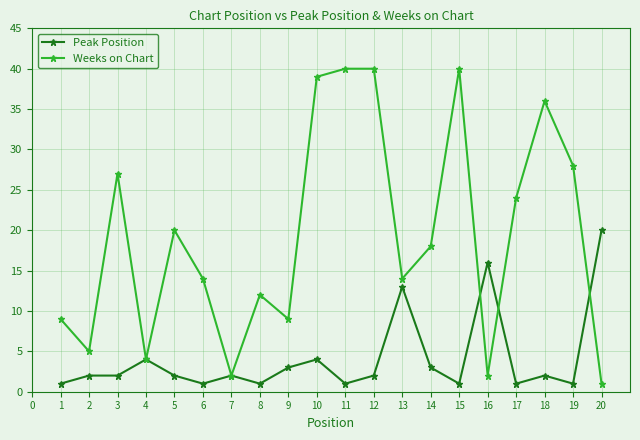

How many distinct data groups are displayed?

2